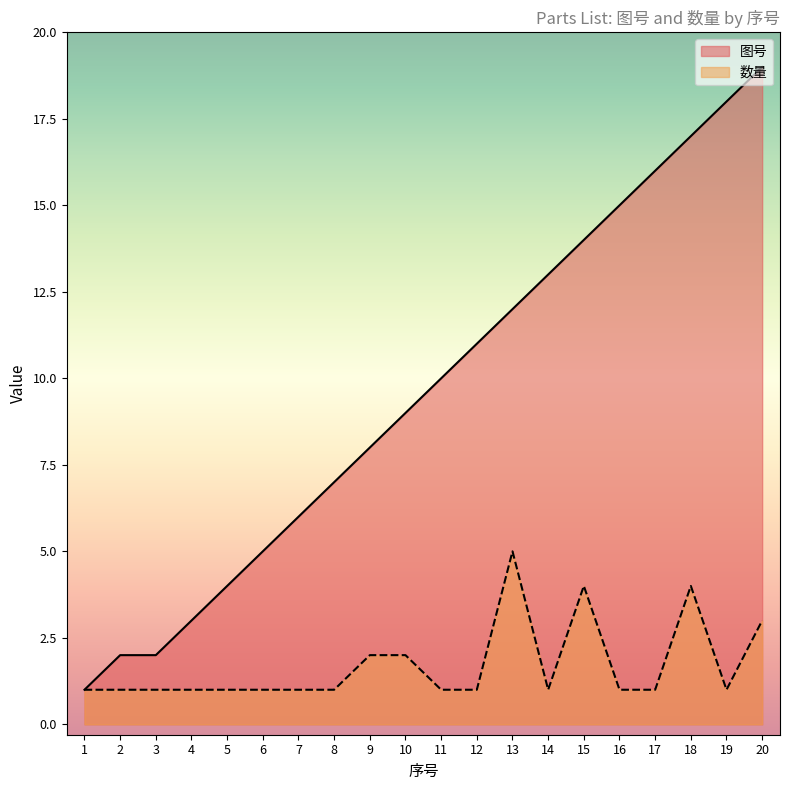

Rank the series at 17 from lowest to highest value.

数量, 图号